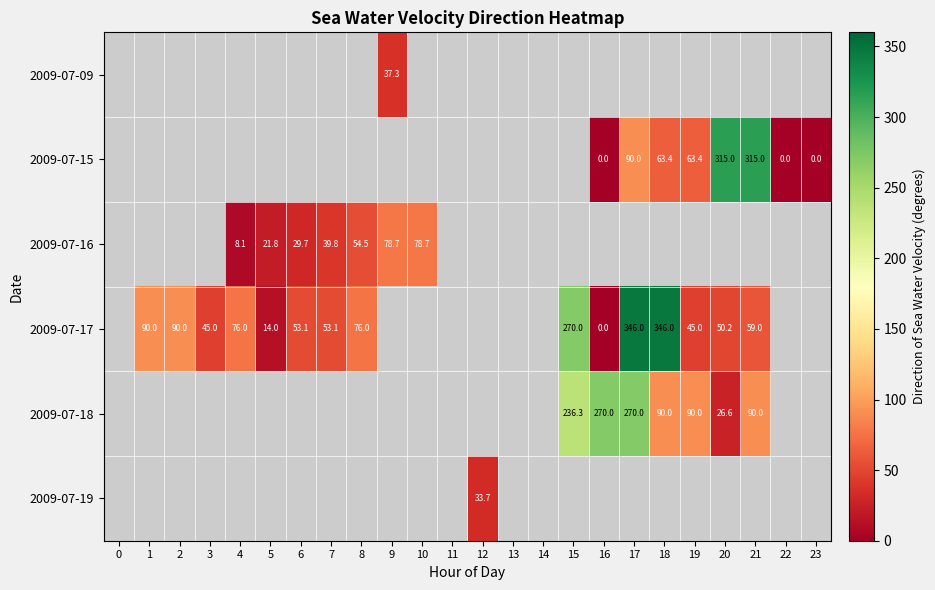

At which category does the chart reach its peak across all series?

17